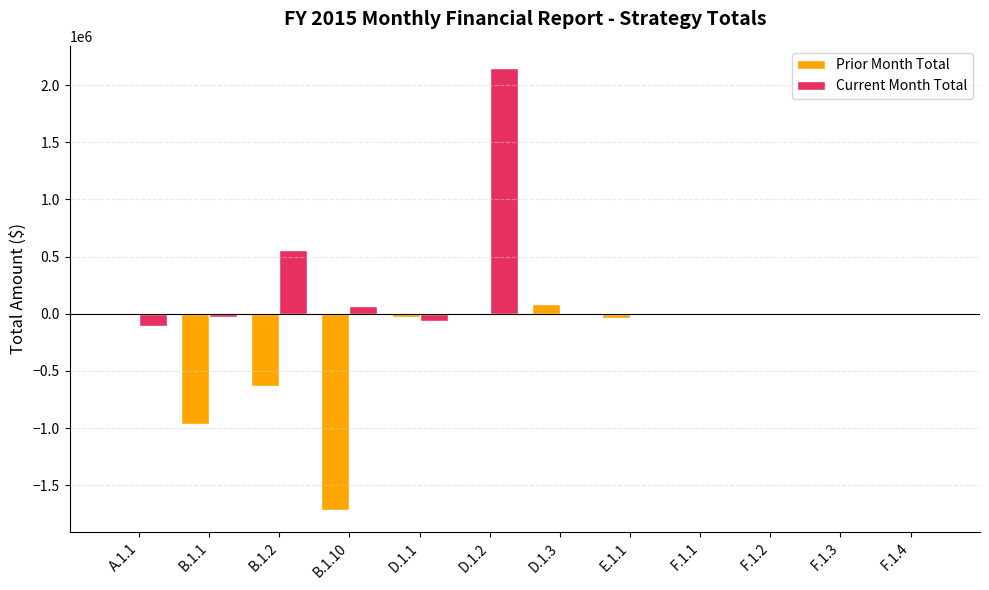

Does the chart contain stacked bars?

No